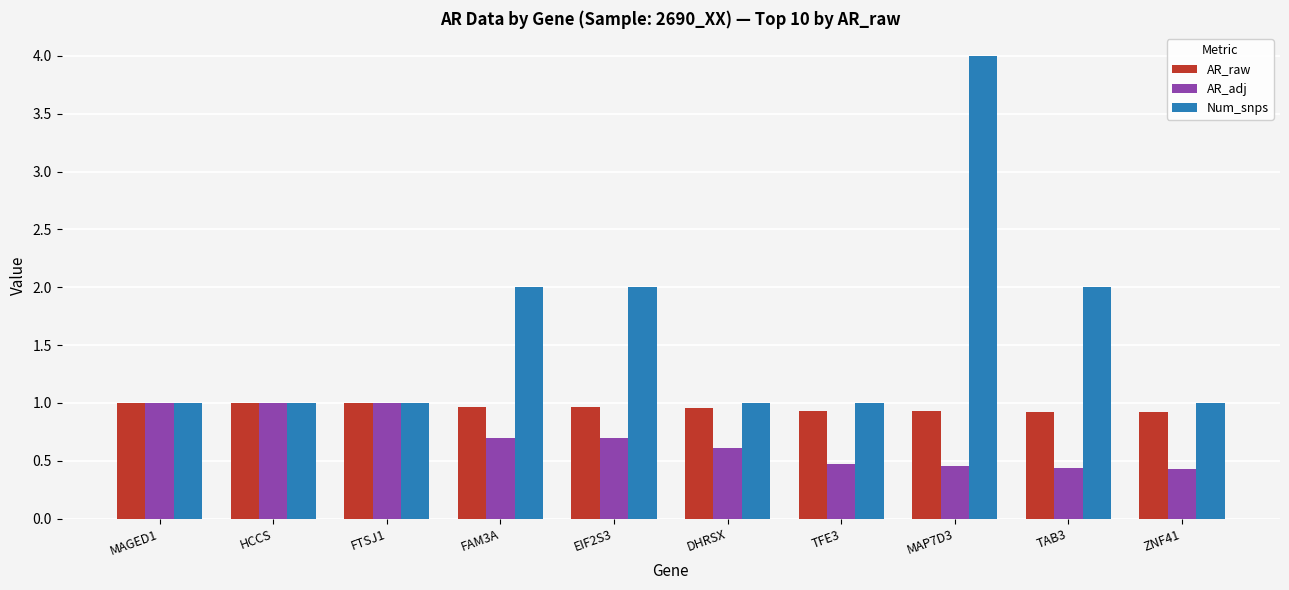

What is the minimum value shown in the chart?

0.4